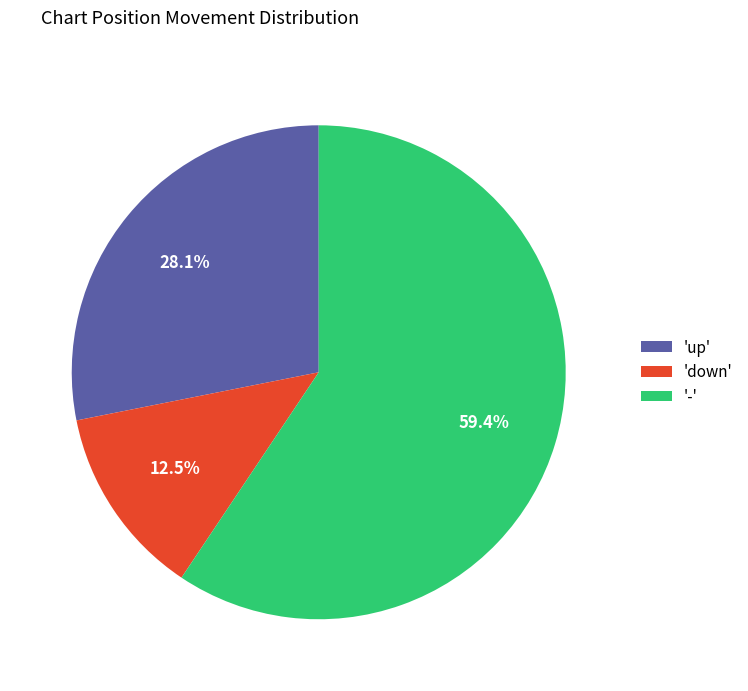

Is the sum of '-' and 'up' greater than half?

Yes